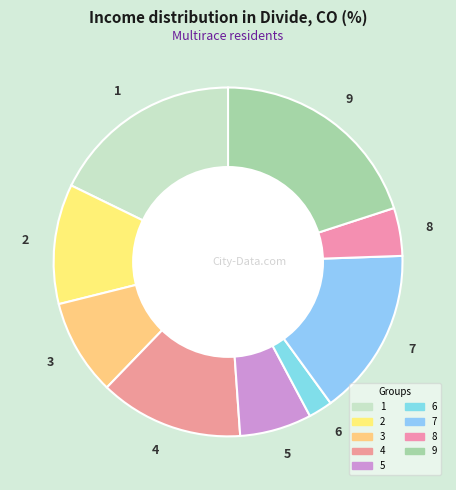

Rank the categories by value from highest to lowest.

9, 1, 7, 4, 2, 3, 5, 8, 6